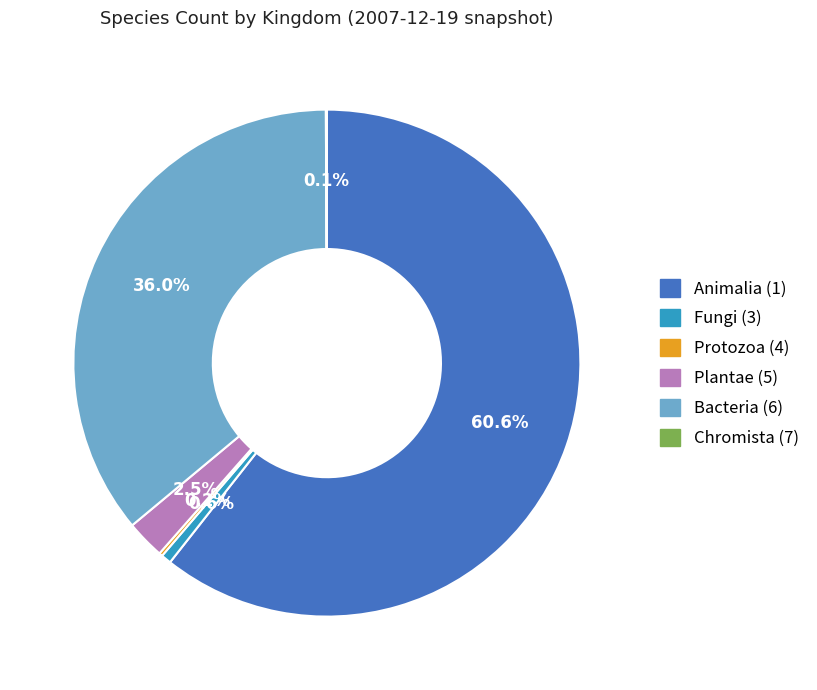

What is the largest slice in the pie chart?

Animalia (1)